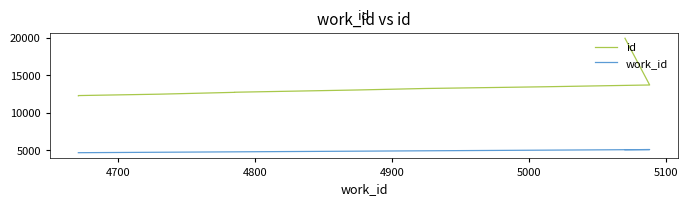

What is the approximate value of work_id at 4900, to the nearest 10?

4780